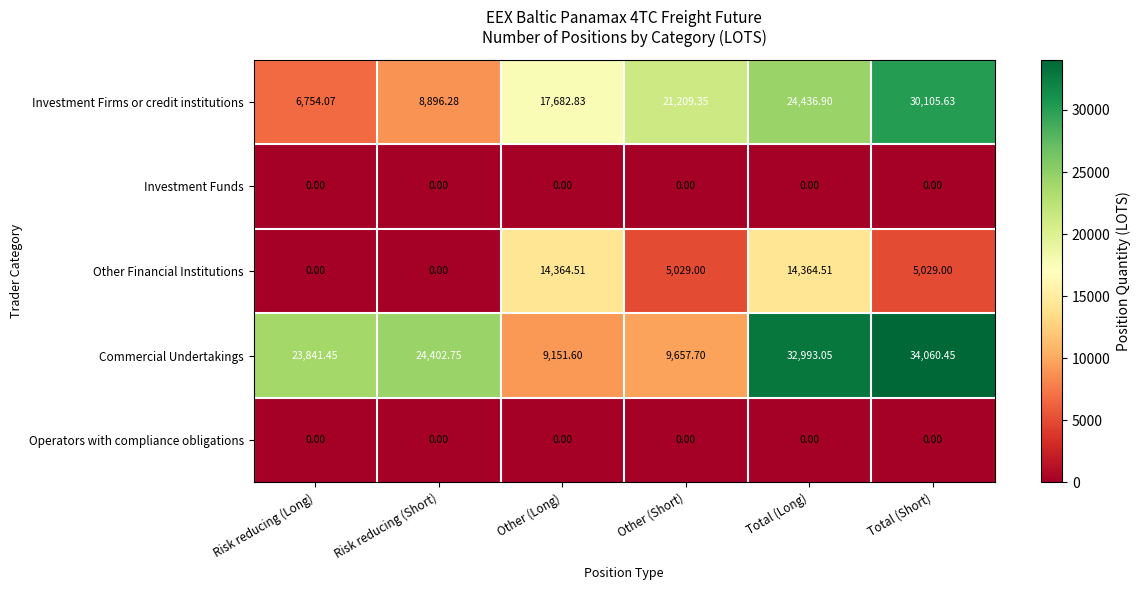

Which series has the largest total across all categories?

Commercial Undertakings